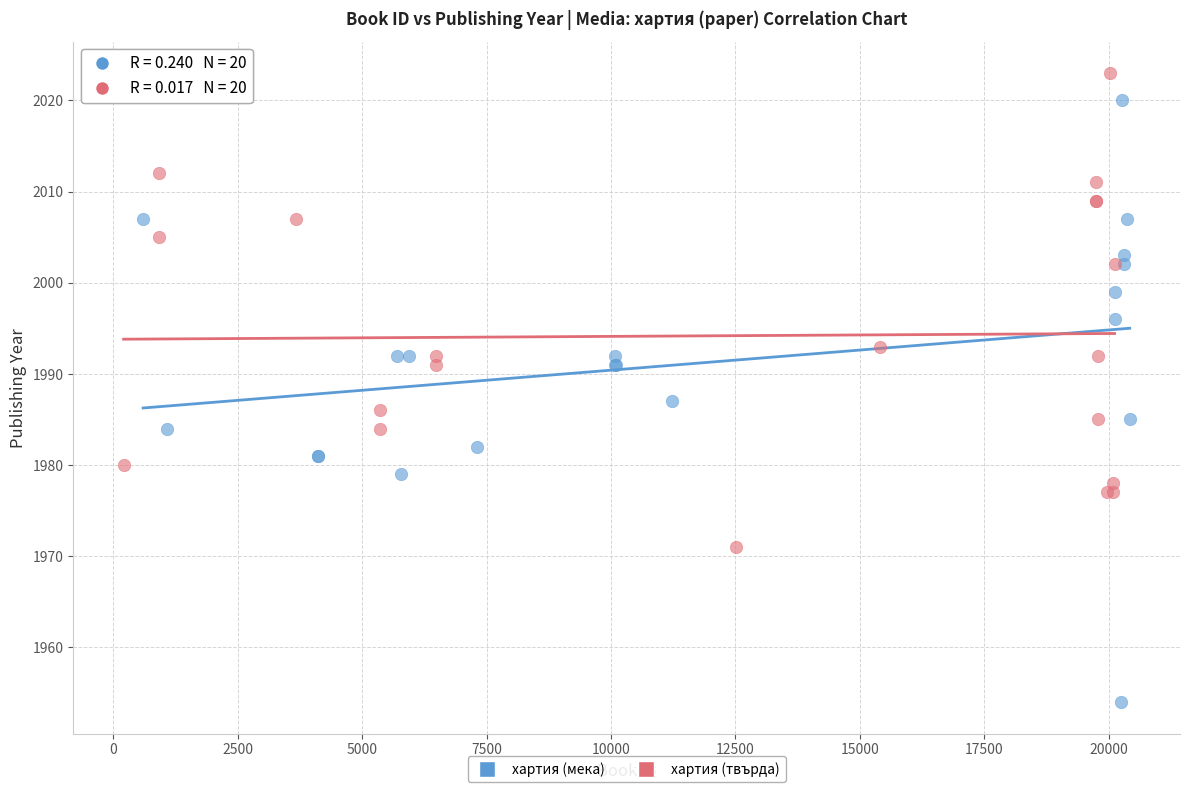

Which series has the widest spread of Y values?

хартия (мека)